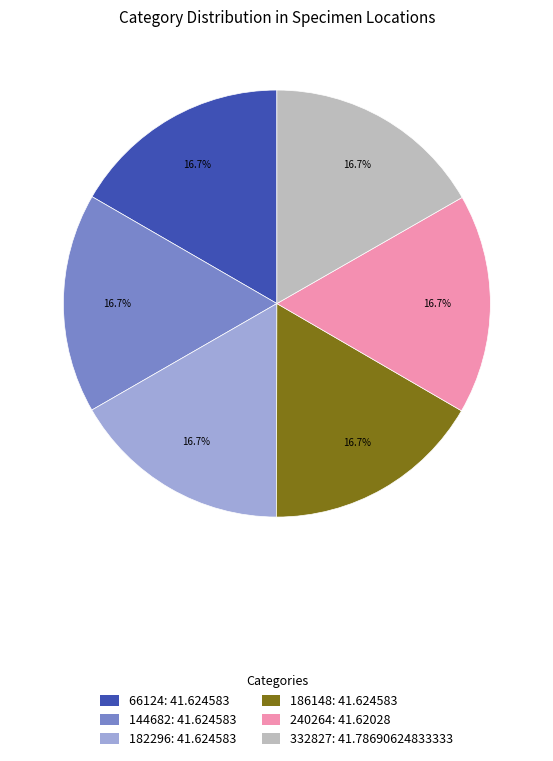

Approximately how many times larger is the value at 240264: 41.62028 compared to 186148: 41.624583?

1.0